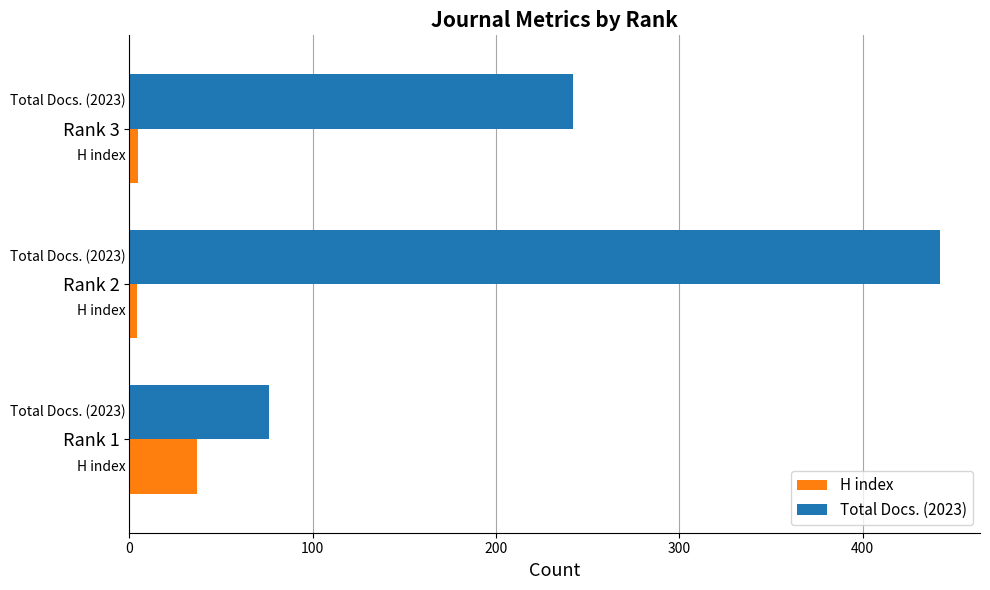

The value of Total Docs. (2023) at Rank 3 is 158. True or false?

False